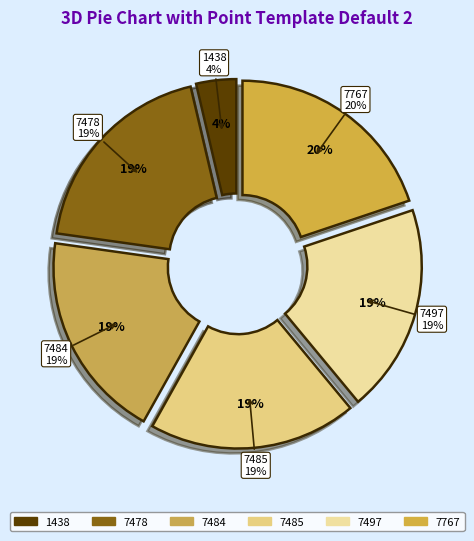

What is the smallest slice in the pie chart?

1438